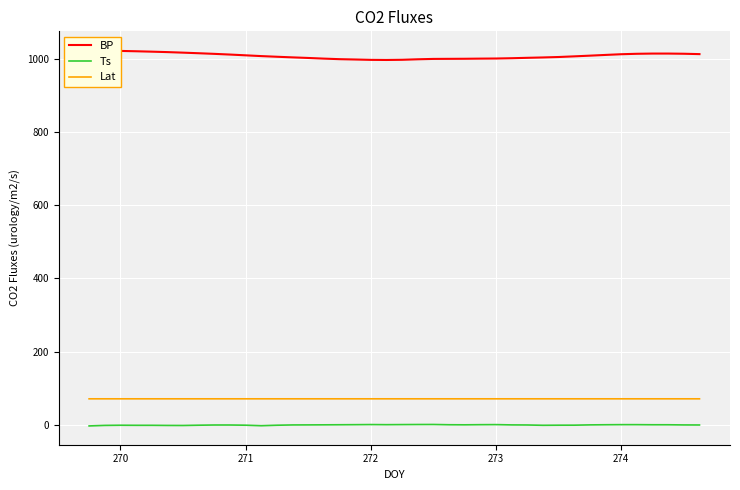

True or false: BP and Ts cross at least once.

False